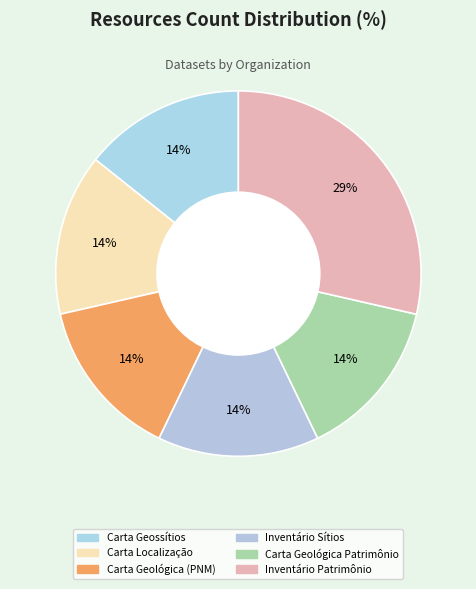

How many segments does this pie chart have?

6